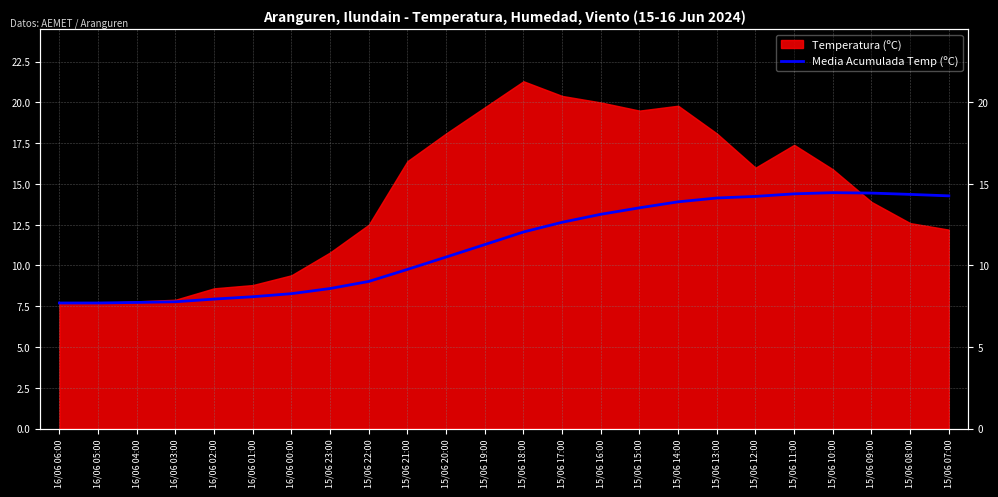

Is it true that the value at 15/06 07:00 is 5.4?

False